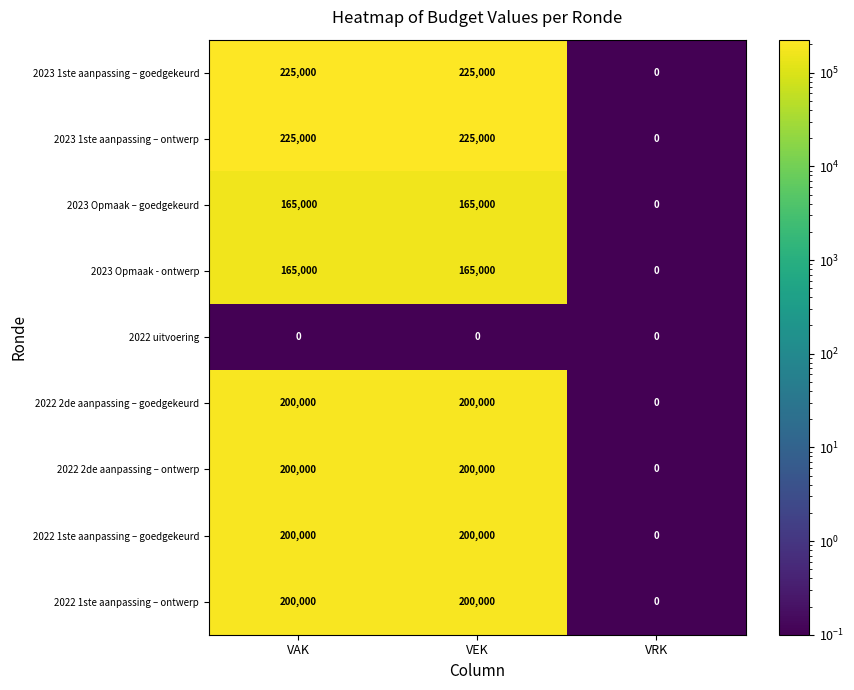

What is the maximum value shown in the chart?

225000